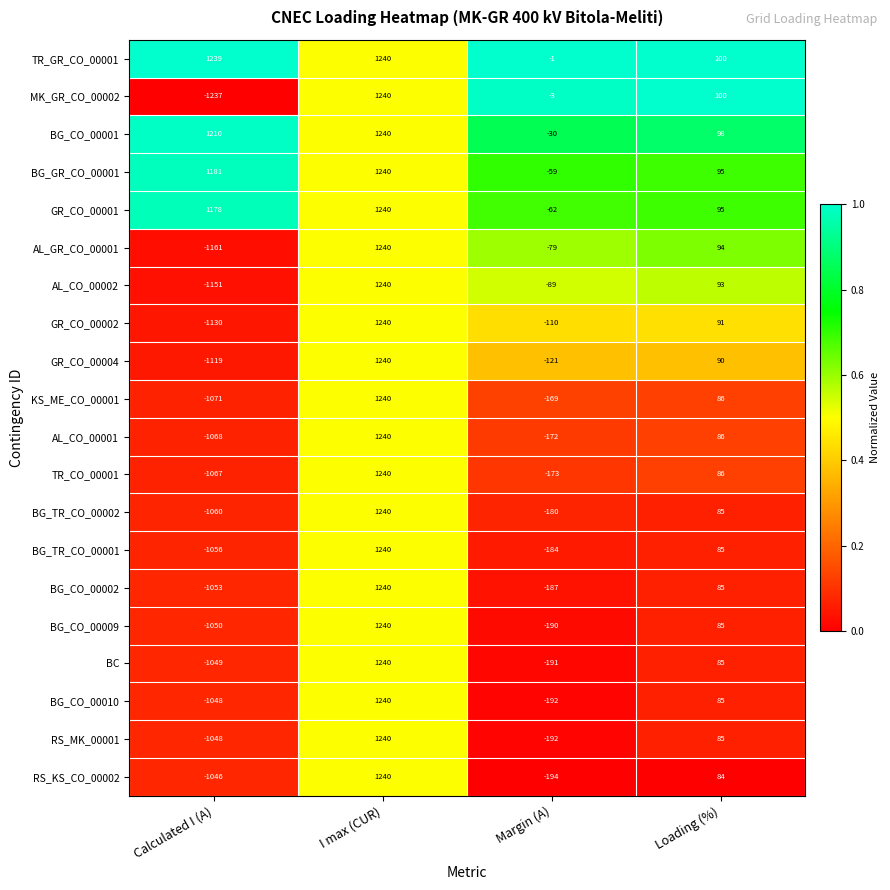

List the labels in order of BG_CO_00001 value, smallest first.

Margin (A), Loading (%), Calculated I (A), I max (CUR)